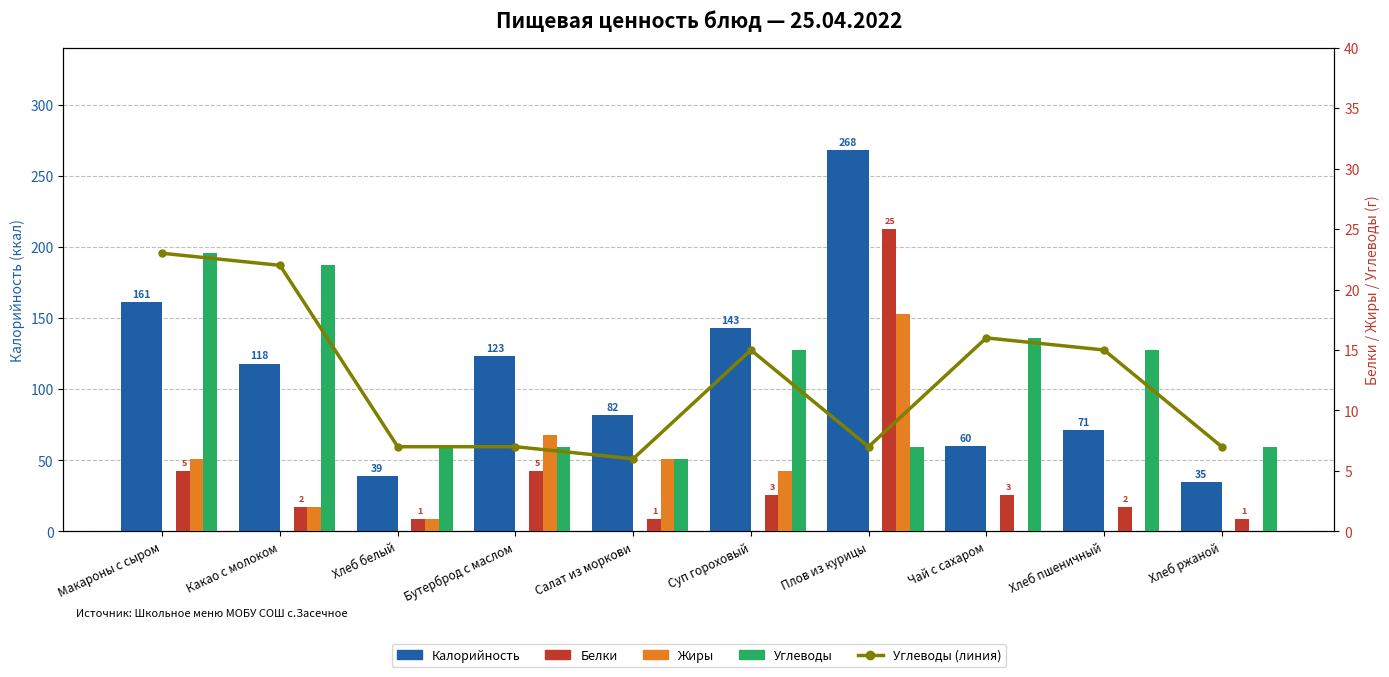

Which series has the largest range (max minus min)?

Калорийность